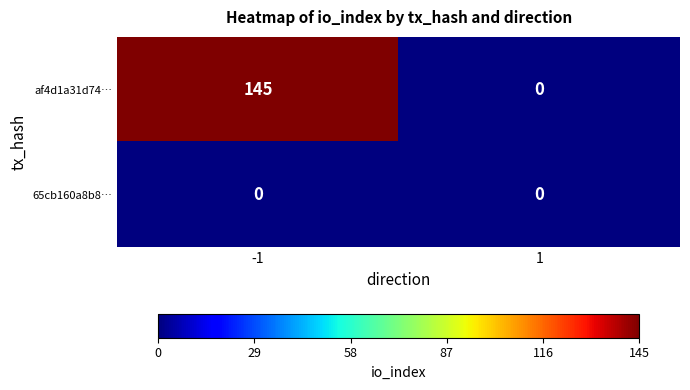

Which series has the largest range (max minus min)?

af4d1a31d74…